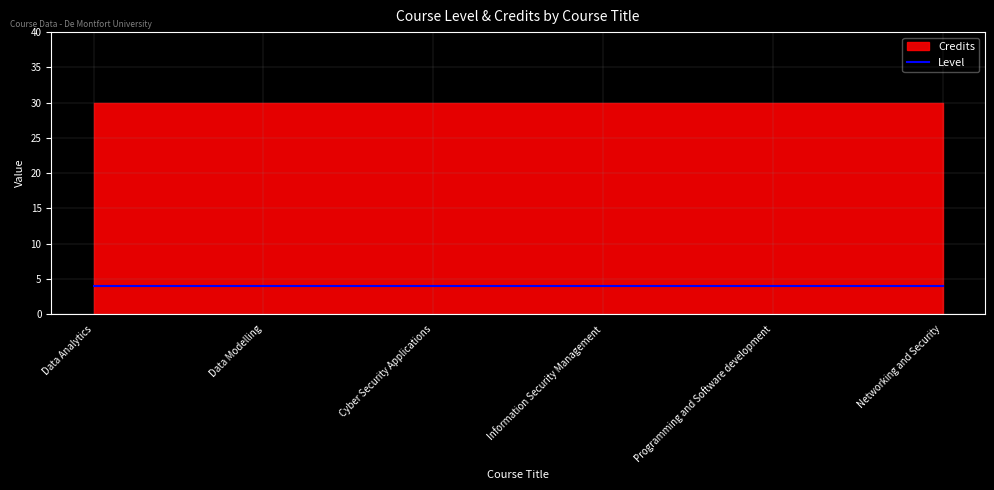

The Level series shows 6 at Data Analytics. True or false?

False